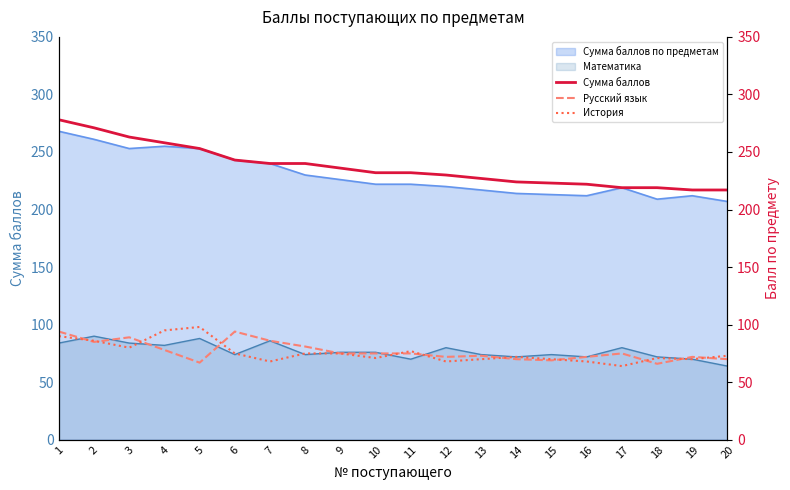

What is the spread (max minus min) of values at 7?

172